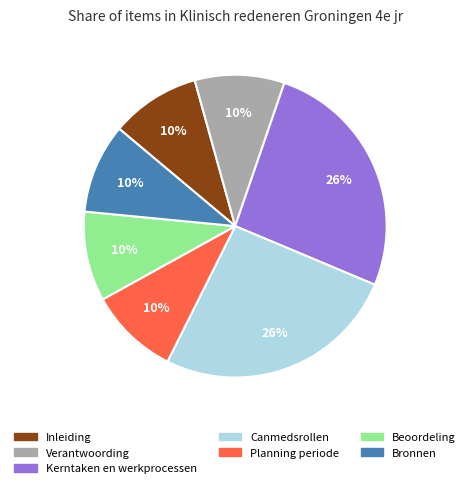

Between Kerntaken en werkprocessen and Beoordeling, which is larger?

Kerntaken en werkprocessen